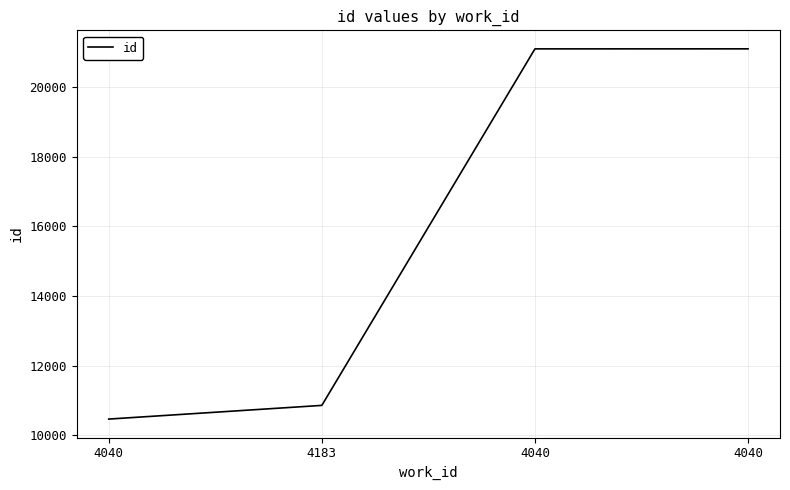

What is the sum of the values at 4040 and 4183?

31951